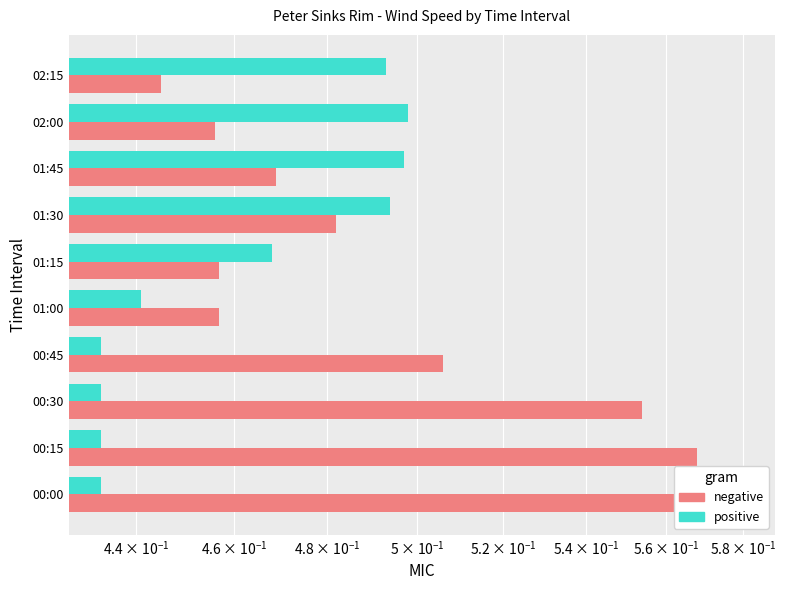

What is the minimum value shown in the chart?

0.4